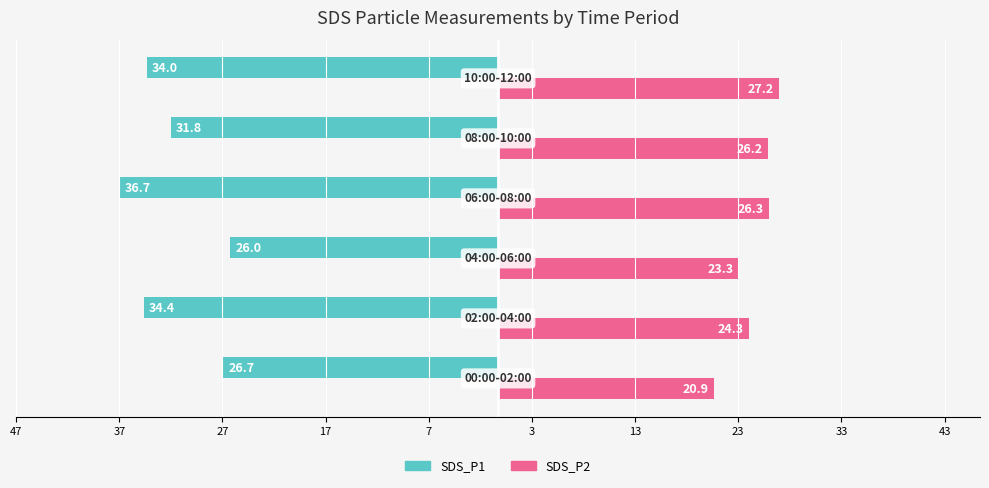

What are all the series names shown in the legend?

SDS_P1, SDS_P2